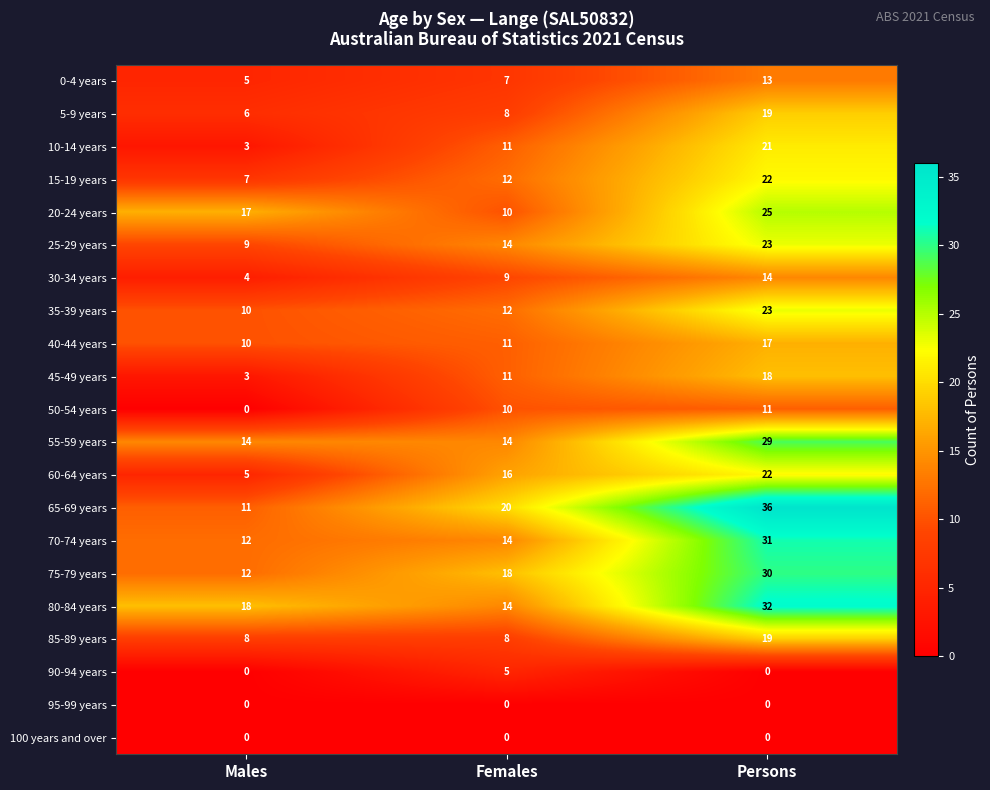

What is the spread (max minus min) of values at Persons?

36